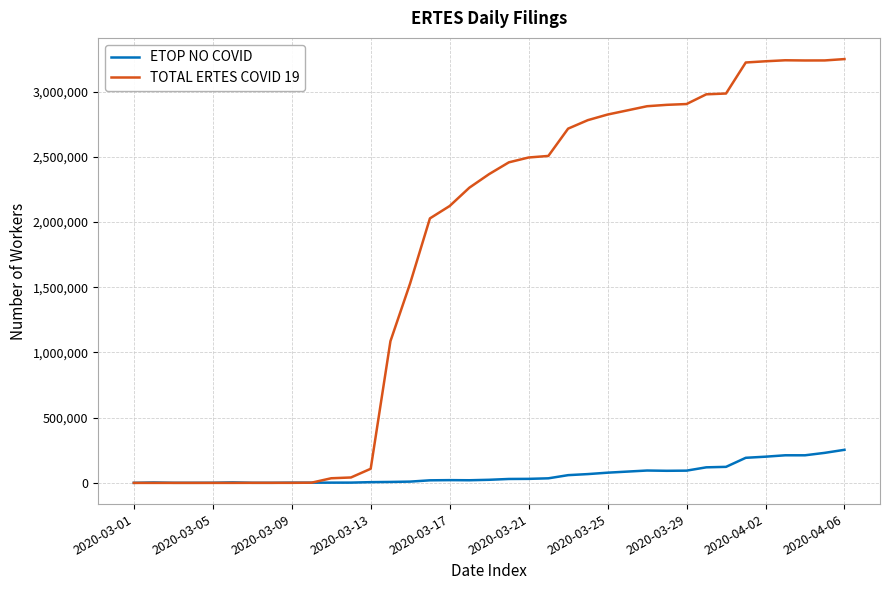

List the series in order of their peak value, lowest first.

ETOP NO COVID, TOTAL ERTES COVID 19